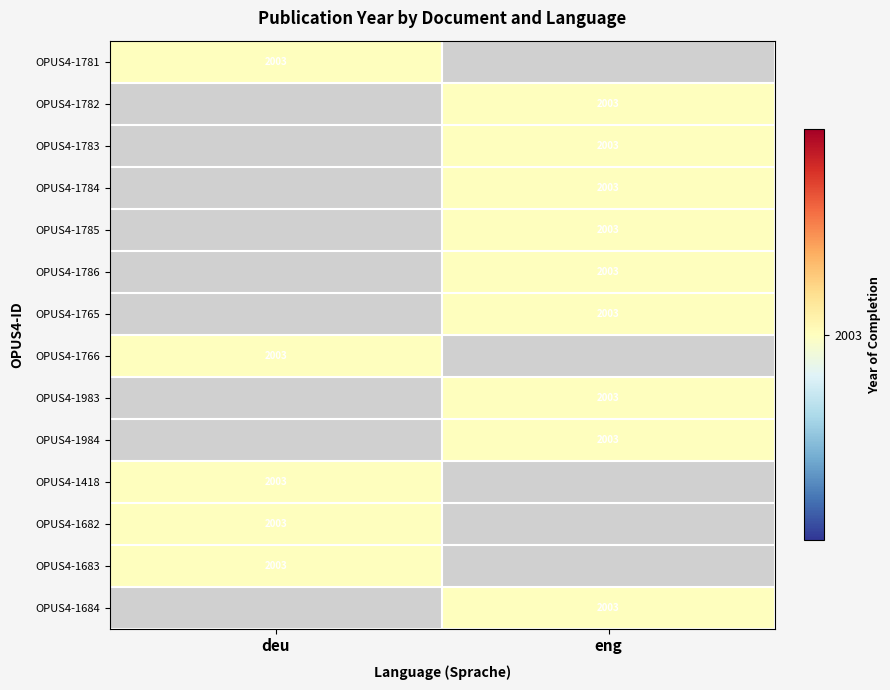

How many distinct data groups are displayed?

14